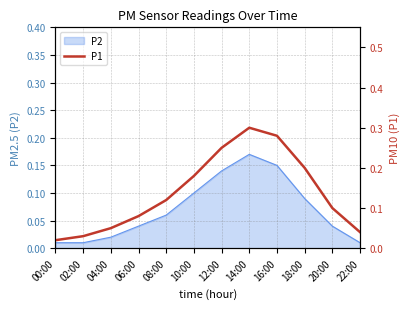

True or false: the data has more than 1 interior local peaks.

False